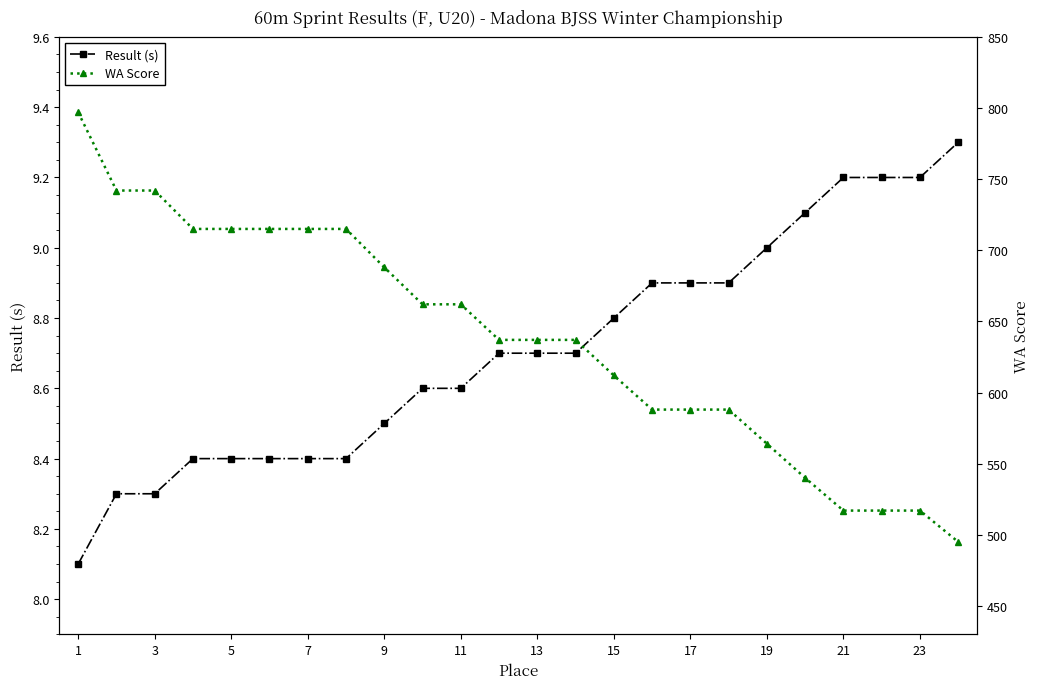

What is the average value of the Result (s) series?

8.7